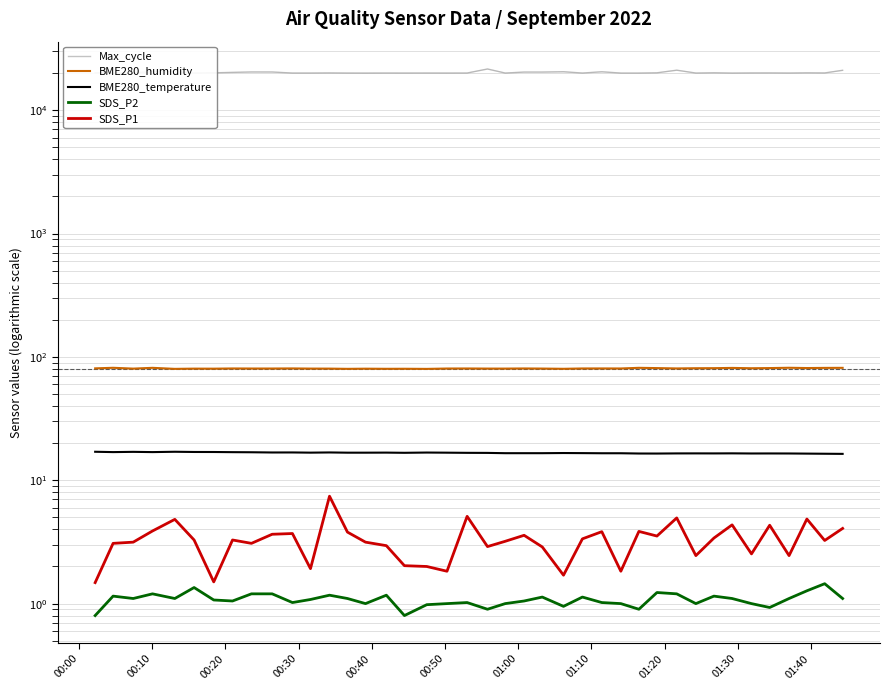

Where is the first local minimum for BME280_temperature?

00:10